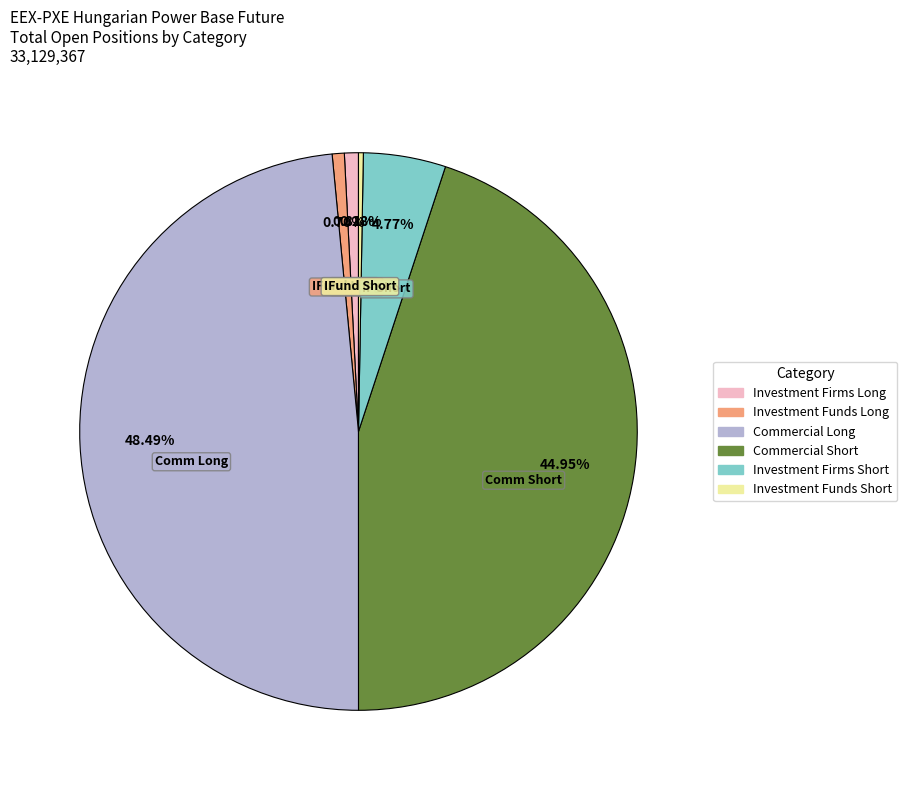

Which category has the biggest portion of the pie?

Commercial Long